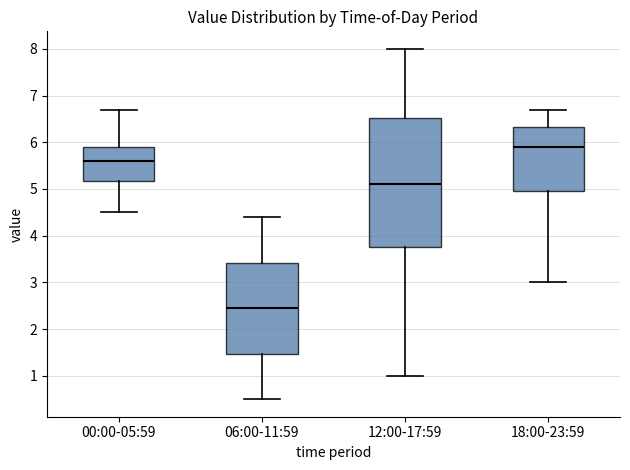

Reading left to right, transcribe this box plot: for each box, give where its median line is, the range the box spans, and where its two whiskers end, as read against the y-axis. The values are not printed on the chart, so give them approximately, as read against the axis.

00:00-05:59: median 5.6, box 5.2 to 5.9, whiskers 4.5 to 6.7
06:00-11:59: median 2.5, box 1.5 to 3.4, whiskers 0.5 to 4.4
12:00-17:59: median 5.1, box 3.8 to 6.5, whiskers 1.0 to 8.0
18:00-23:59: median 5.9, box 5.0 to 6.3, whiskers 3.0 to 6.7